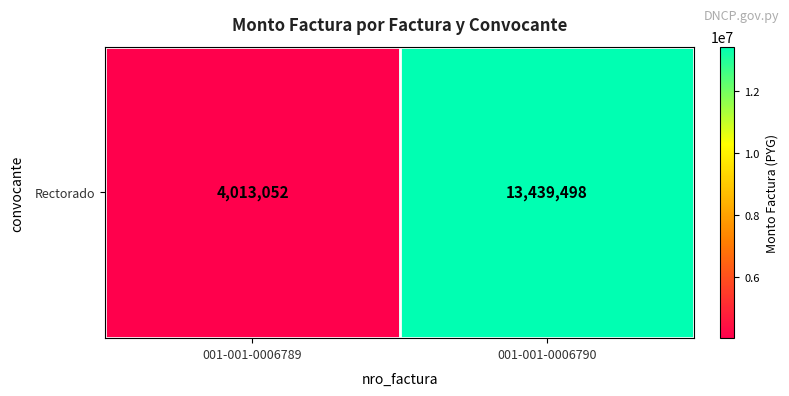

Rank the categories by value from lowest to highest.

001-001-0006789, 001-001-0006790